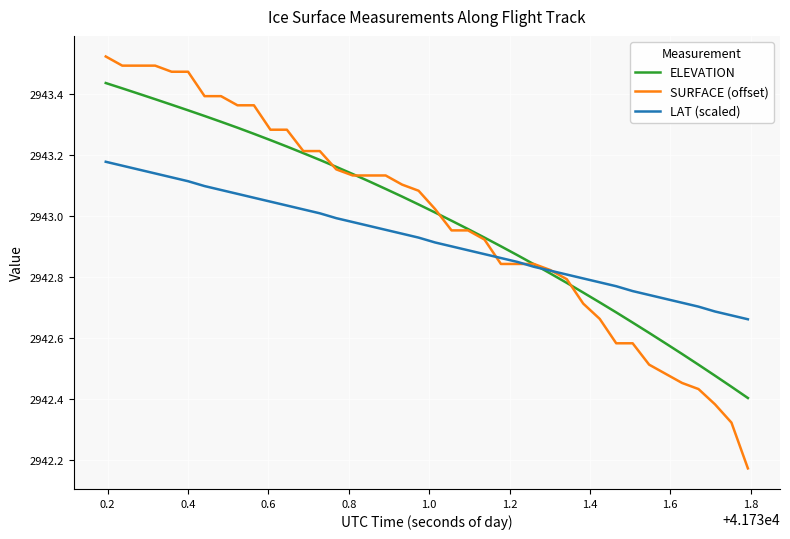

Rank the series by their maximum value, from highest to lowest.

SURFACE (offset), ELEVATION, LAT (scaled)